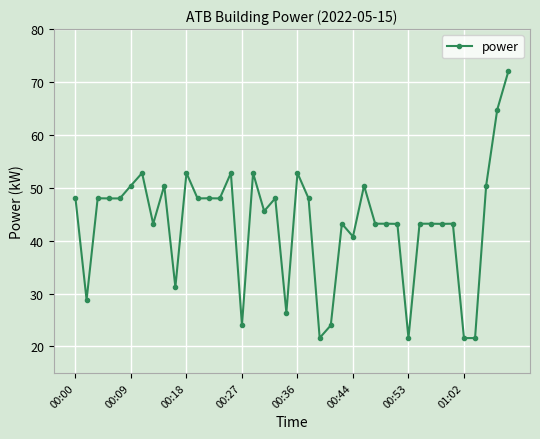

What is the value of the 40th point from the left?

72.0